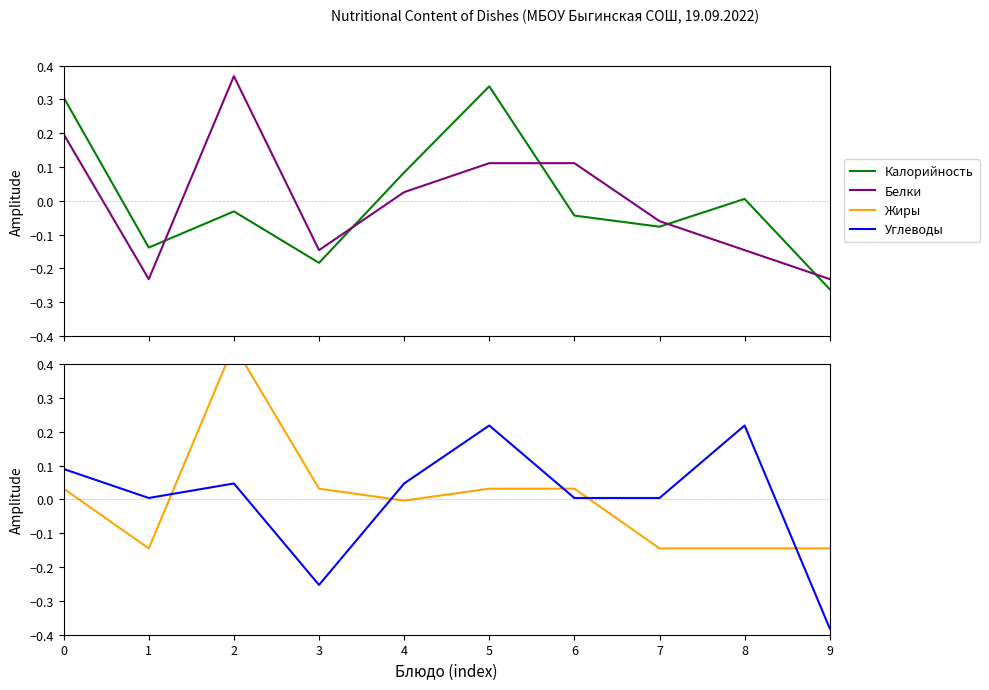

Reading right to left, what are all the values shown in this chart?

Калорийность: 9=-0.3	8=0.0	7=-0.1	6=-0.0	5=0.3	4=0.1	3=-0.2	2=-0.0	1=-0.1	0=0.3
Белки: 9=-0.2	8=-0.1	7=-0.1	6=0.1	5=0.1	4=0.0	3=-0.1	2=0.4	1=-0.2	0=0.2
Жиры: 9=-0.1	8=-0.1	7=-0.1	6=0.0	5=0.0	4=-0.0	3=0.0	2=0.5	1=-0.1	0=0.0
Углеводы: 9=-0.4	8=0.2	7=0.0	6=0.0	5=0.2	4=0.0	3=-0.3	2=0.0	1=0.0	0=0.1